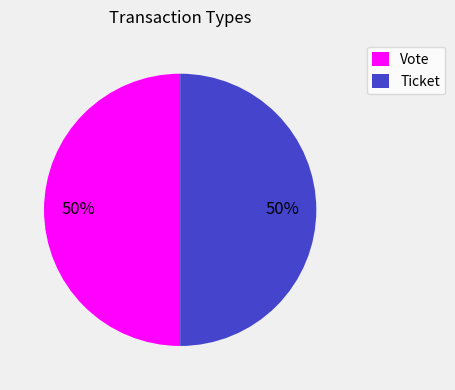

Is it true that Ticket is 50% of the pie?

True